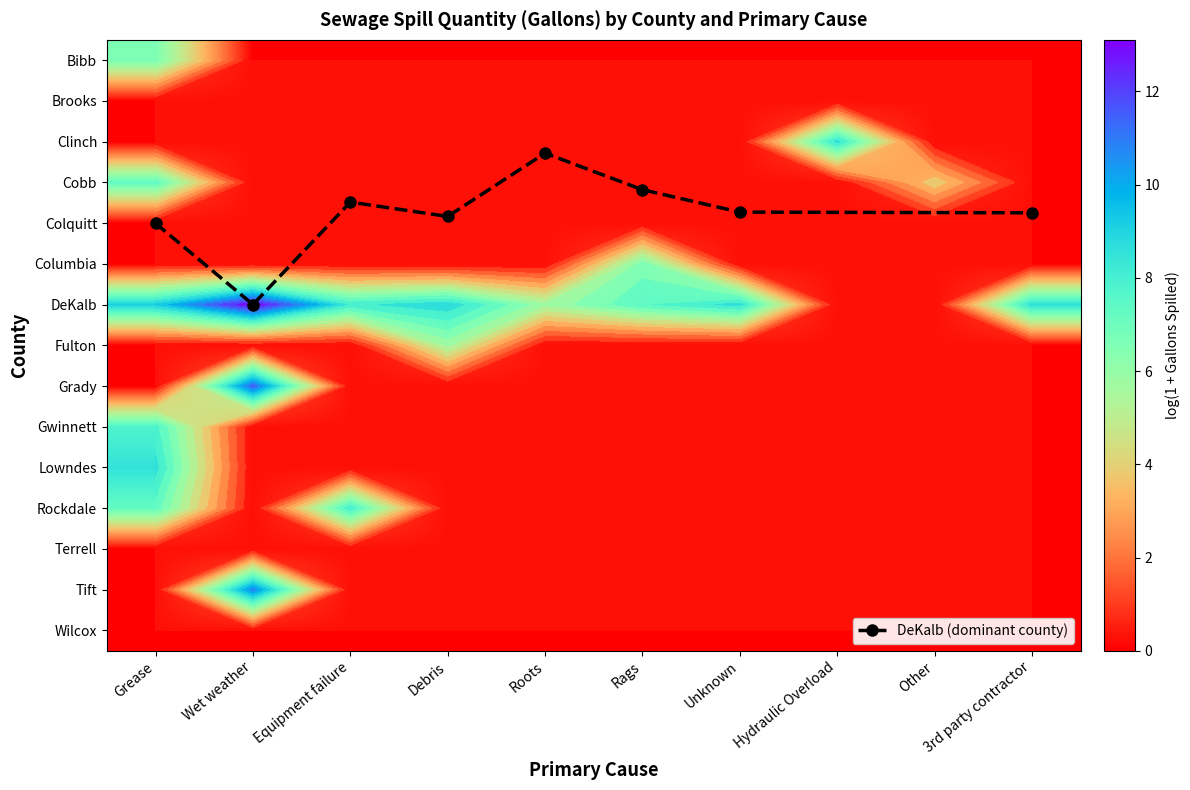

At how many categories does at least one series exceed 9?

1